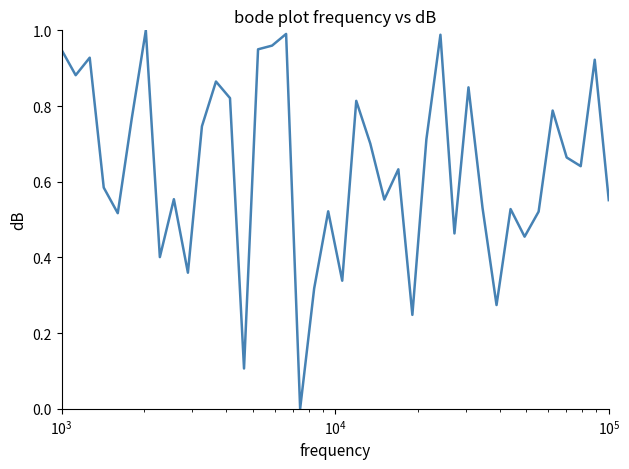

How many lines are shown in the chart?

1